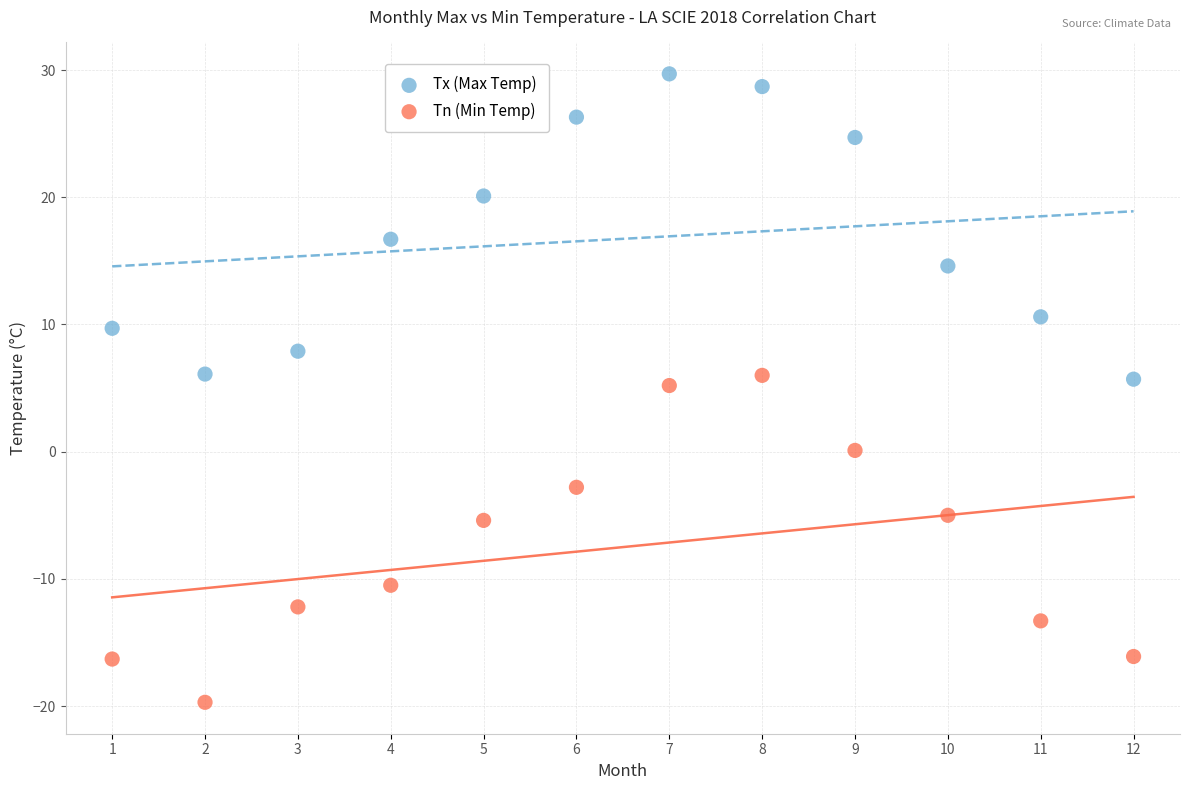

Which series contains the lowest Y value?

Tn (Min Temp)